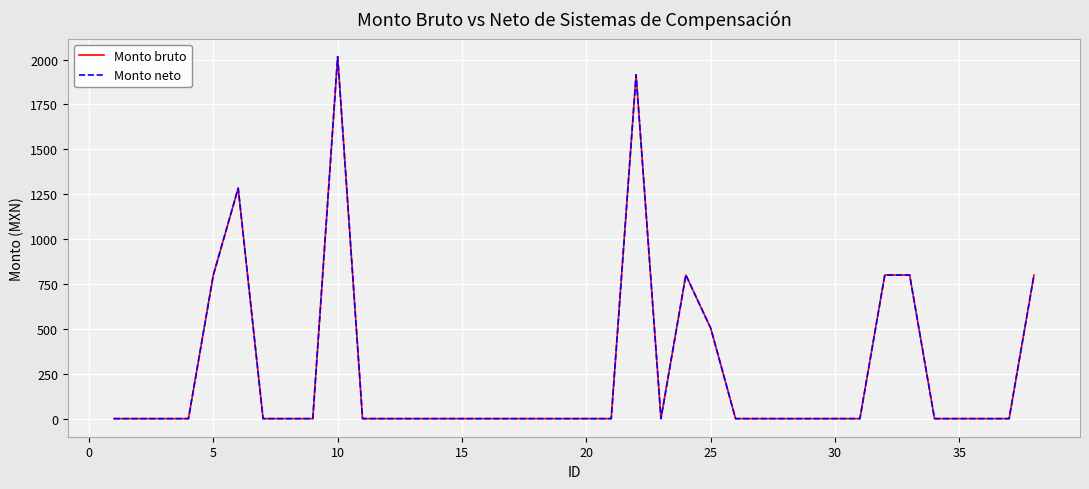

Is this an area chart (filled region under the line)?

No